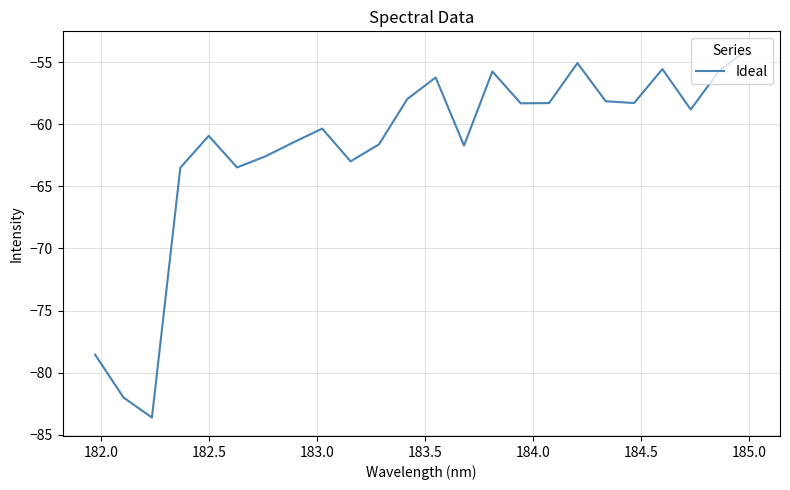

What is the minimum value shown in the chart?

-83.6